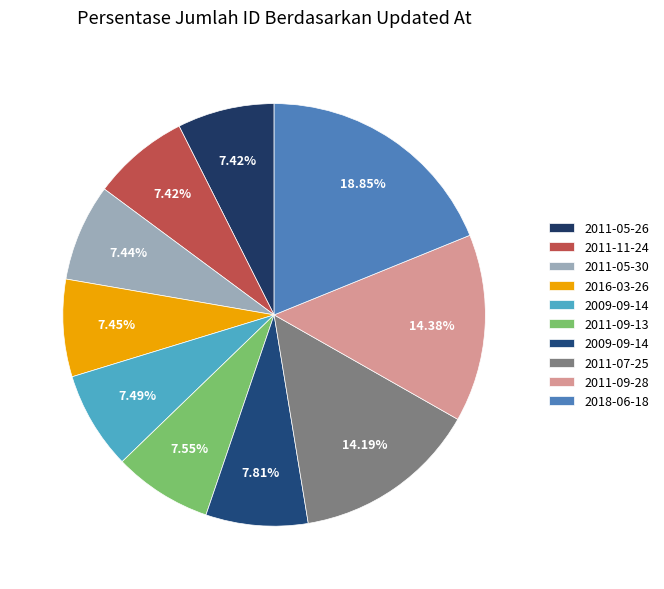

To the nearest percent, what is the average slice percentage?

10%